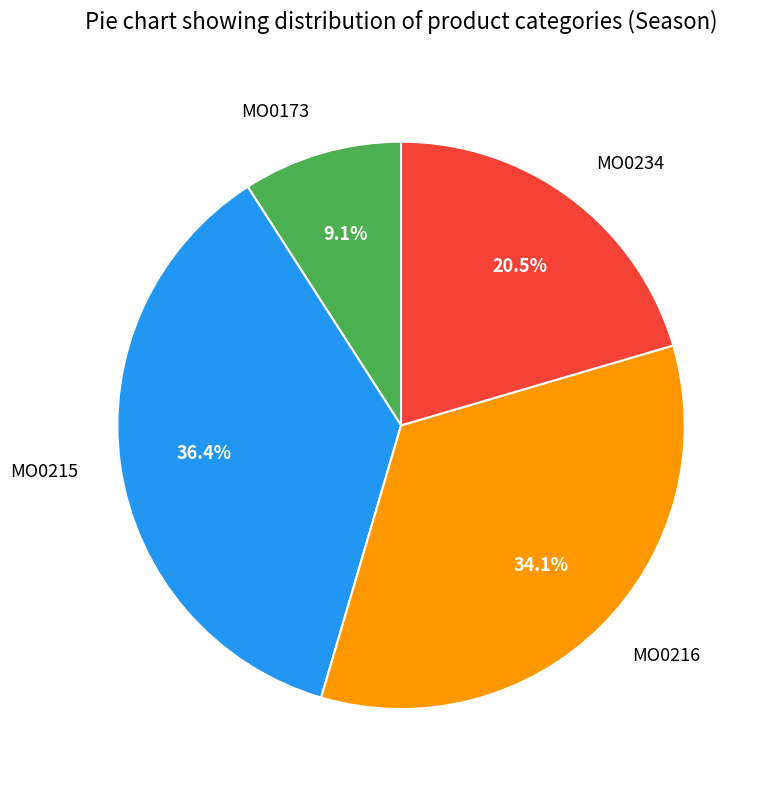

How many segments does this pie chart have?

4